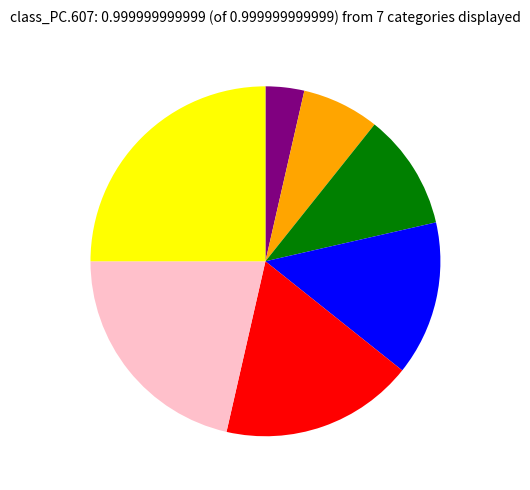

Is there a majority slice in this chart?

No